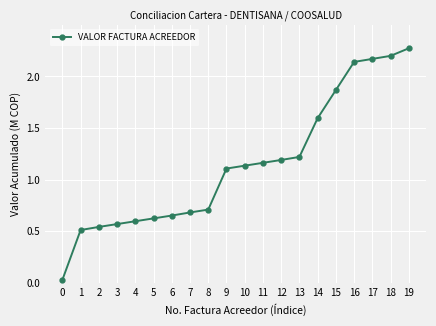

The chart shows a value of 3.3 at 15. True or false?

False